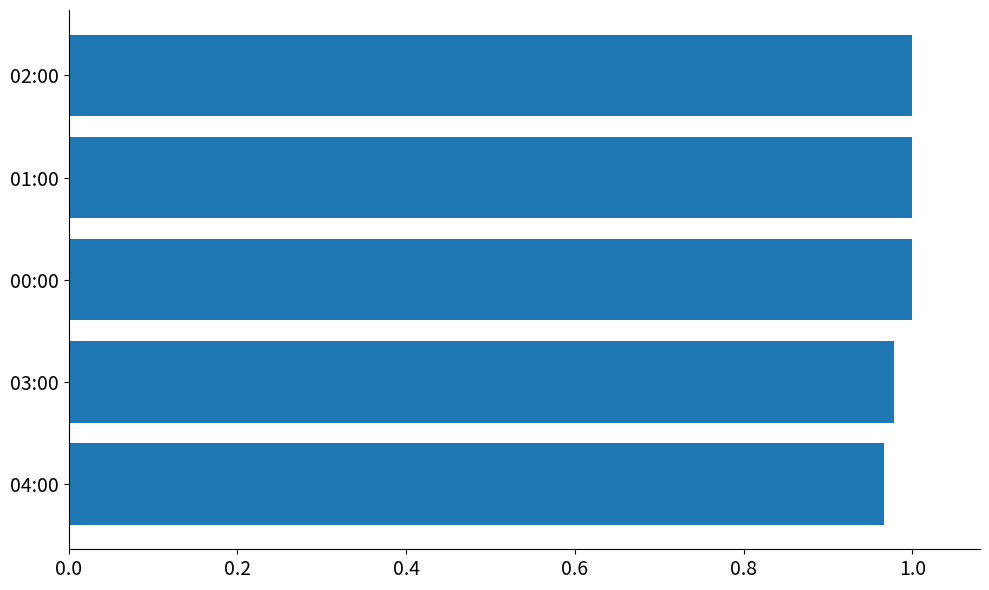

Are the bars grouped side by side (vs. stacked)?

No